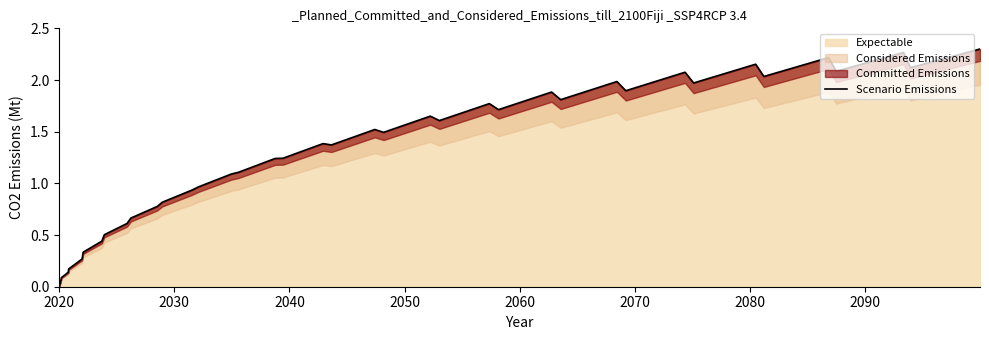

What is the difference between the second highest and second lowest values?

2.2